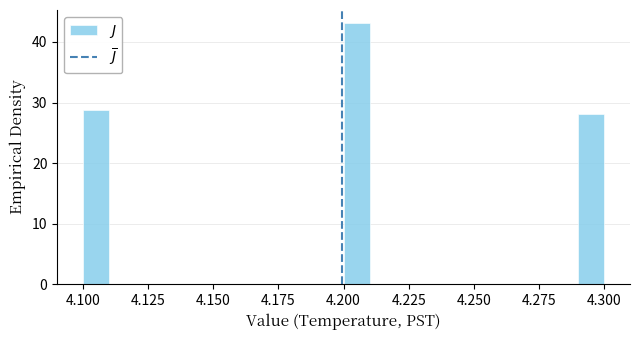

Around what value on the x-axis is the tallest bar? Give the approximate position of its centre, as read against the axis.

4.205